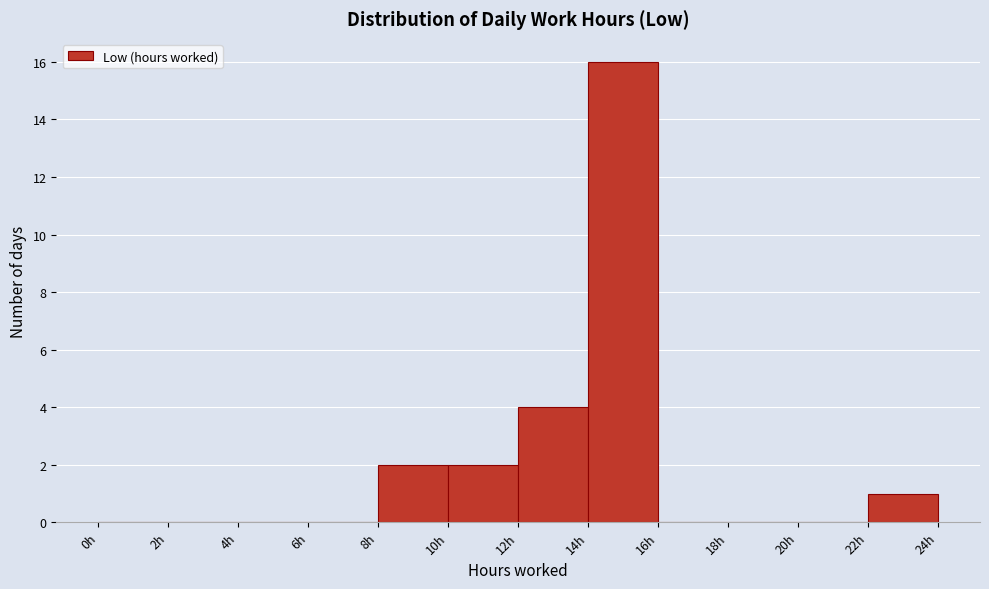

Reading left to right, transcribe this chart: for each bar, give the range it covers on the x-axis and its height. The values are not printed on the chart, so give them approximately, as read against the axis.

0 to 2: 0
2 to 4: 0
4 to 6: 0
6 to 8: 0
8 to 10: 2
10 to 12: 2
12 to 14: 4
14 to 16: 16
16 to 18: 0
18 to 20: 0
20 to 22: 0
22 to 24: 1